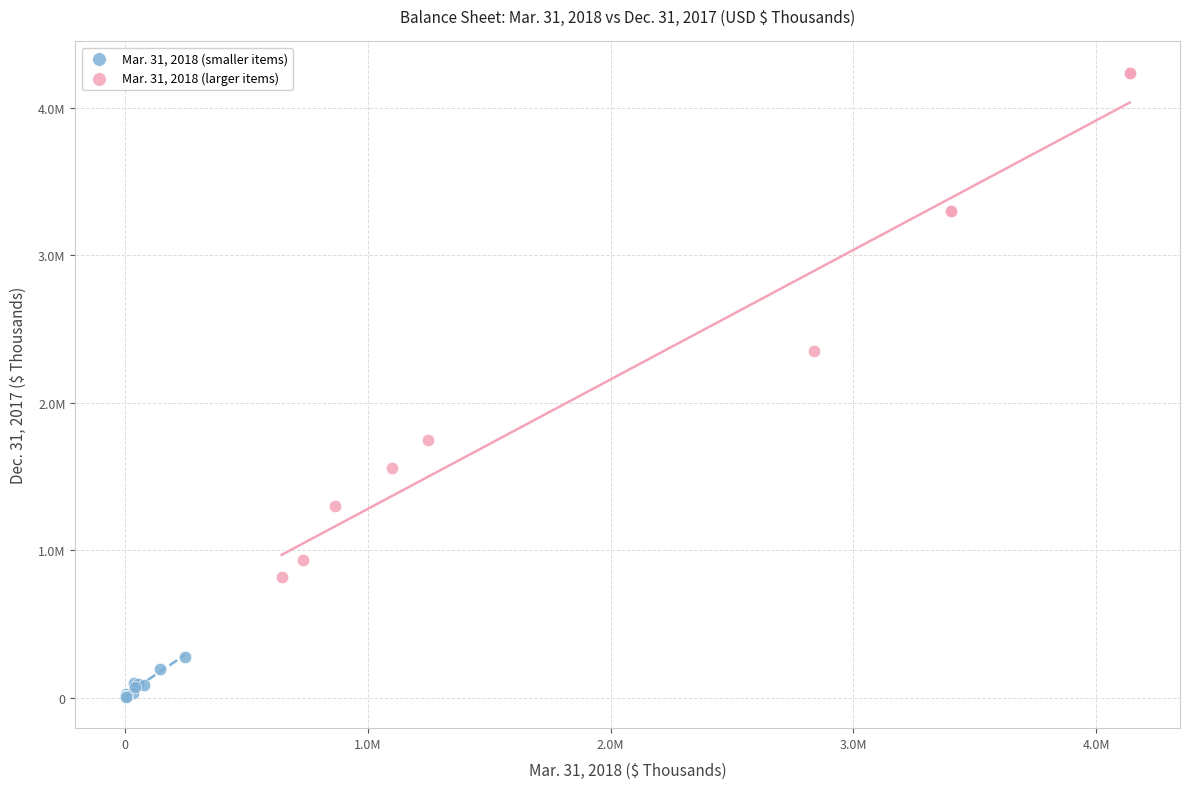

Which series contains the highest Y value?

Mar. 31, 2018 (larger items)